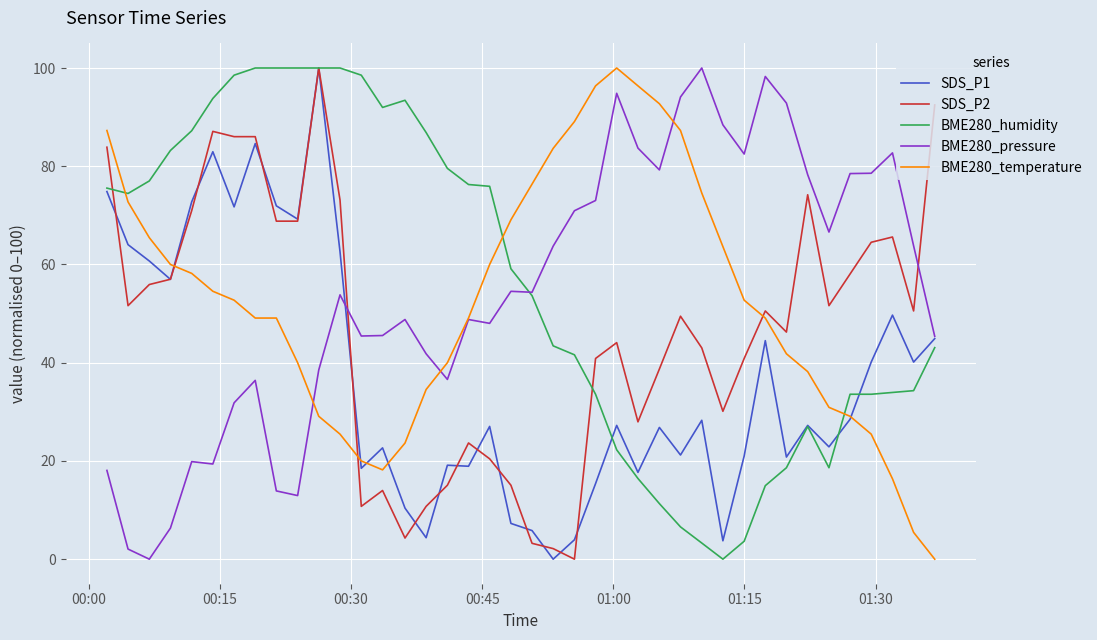

How many intersections are there between BME280_humidity and BME280_pressure?

1